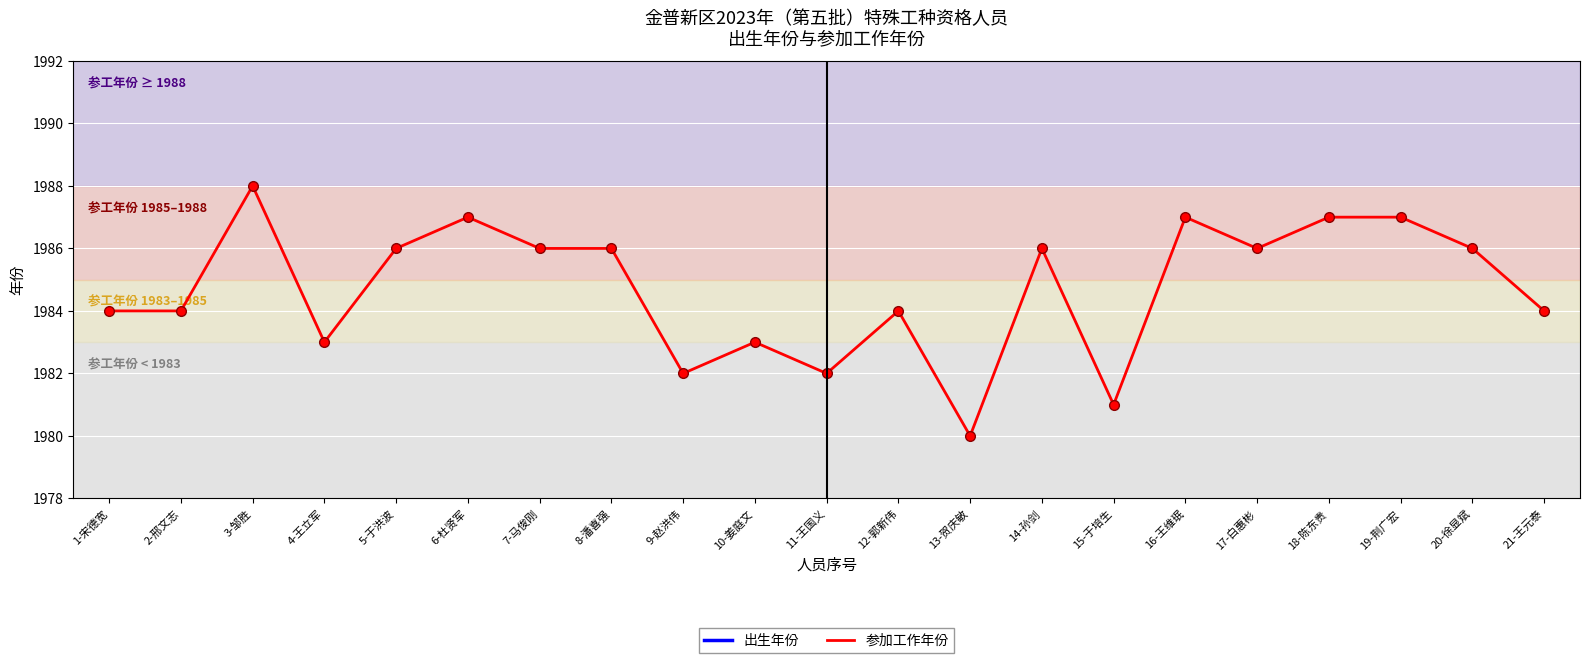

Reading left to right, list all the values displayed in this chart.

出生年份: 1966	1968	1968	1967	1967	1968	1968	1968	1967	1967	1962	1967	1963	1968	1963	1968	1968	1968	1968	1962	1967
参加工作年份: 1984	1984	1988	1983	1986	1987	1986	1986	1982	1983	1982	1984	1980	1986	1981	1987	1986	1987	1987	1986	1984